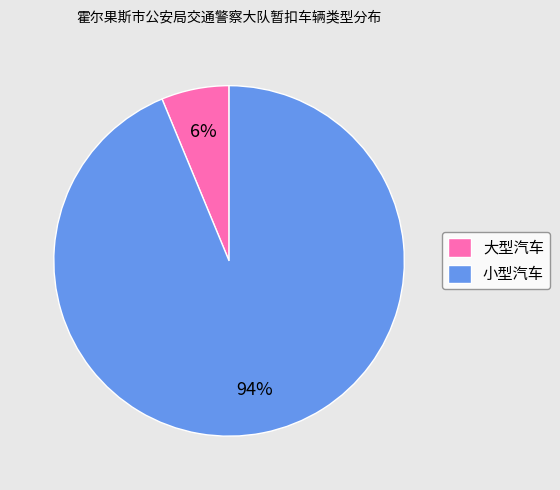

Is the sum of 小型汽车 and 大型汽车 greater than half?

Yes